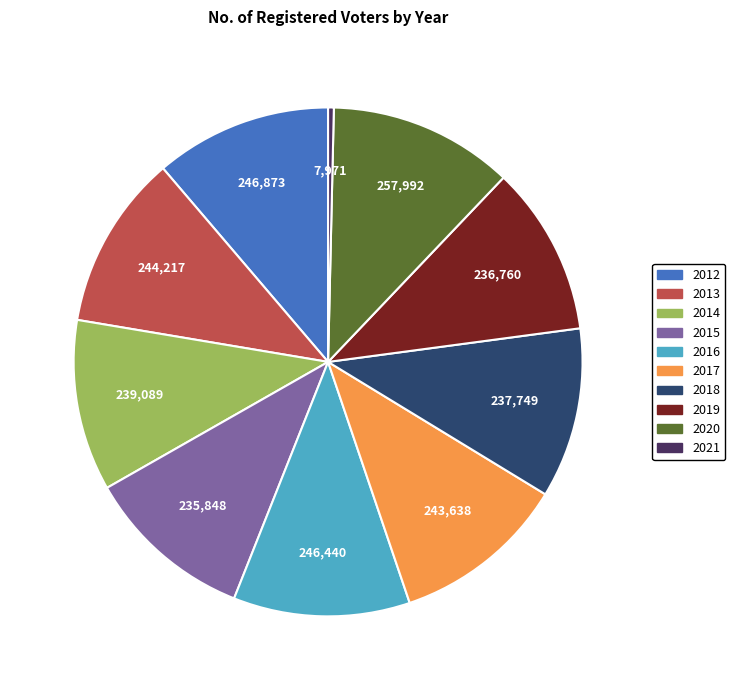

Which slice is the largest?

2020